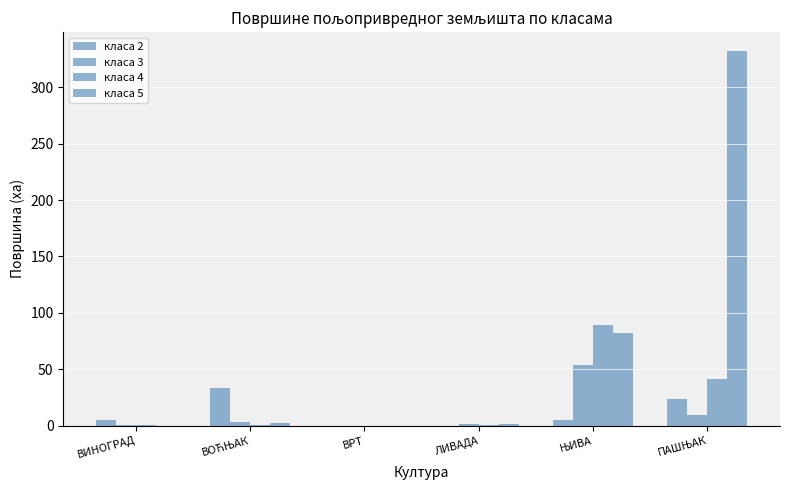

Reading left to right, transcribe all the data shown in this chart.

класа 2: 4.8	33.2	0.0	0.0	5.3	23.6
класа 3: 1.0	3.1	0.1	1.3	53.9	9.1
класа 4: 0.7	0.7	0.0	0.5	89.6	41.5
класа 5: 0.0	1.9	0.0	1.8	82.3	332.2